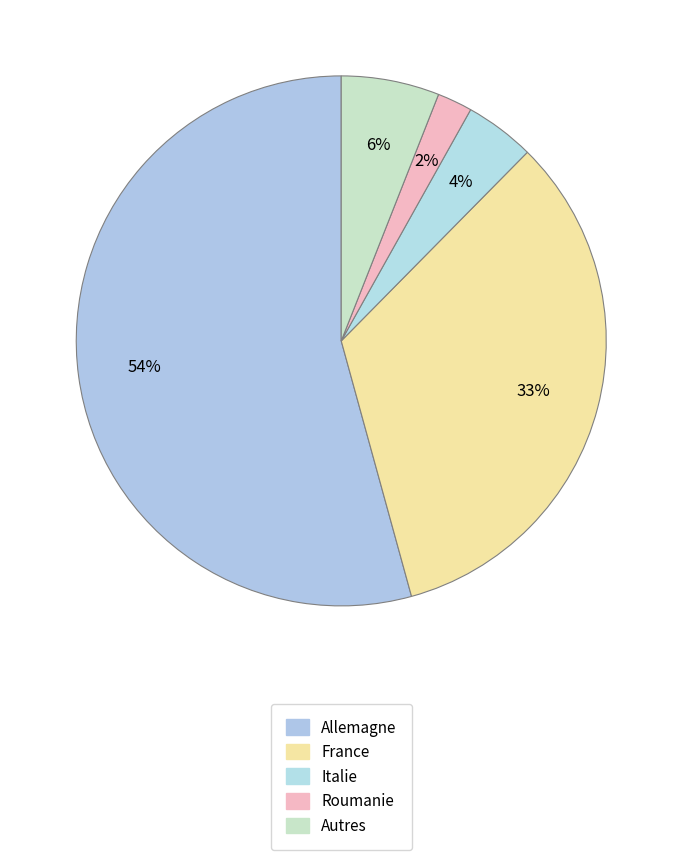

To the nearest percent, what is the average slice percentage?

20%